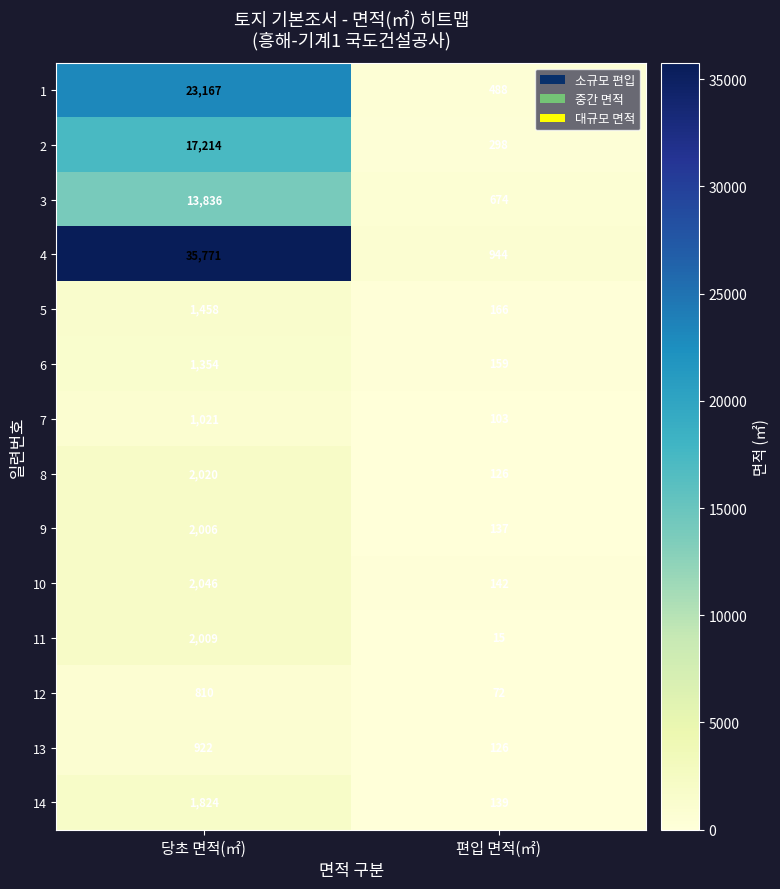

What is the total value across all series at 편입 면적(㎡)?

3589